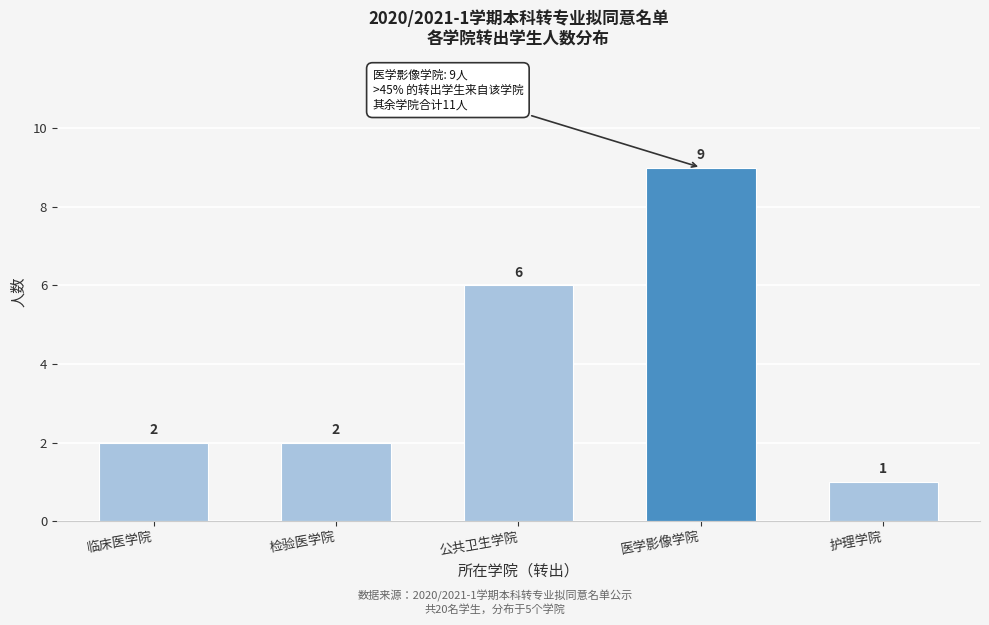

Reading right to left, list all the values displayed in this chart.

护理学院=1	医学影像学院=9	公共卫生学院=6	检验医学院=2	临床医学院=2